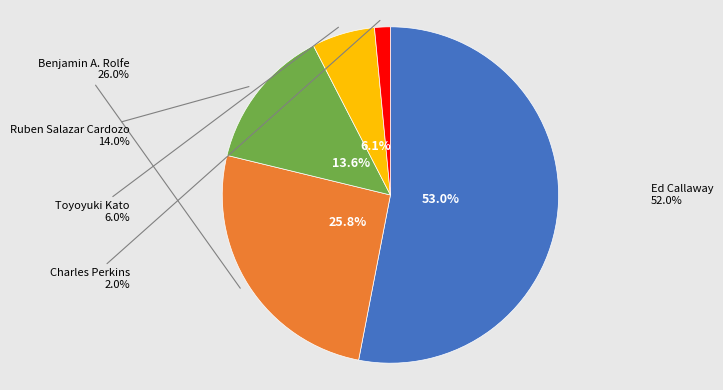

What percentage is the Ruben Salazar Cardozo slice, to the nearest percent?

14%